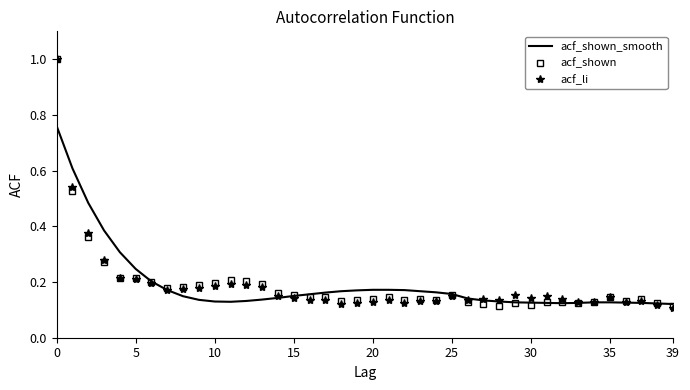

What is the maximum value shown in the chart?

1.0